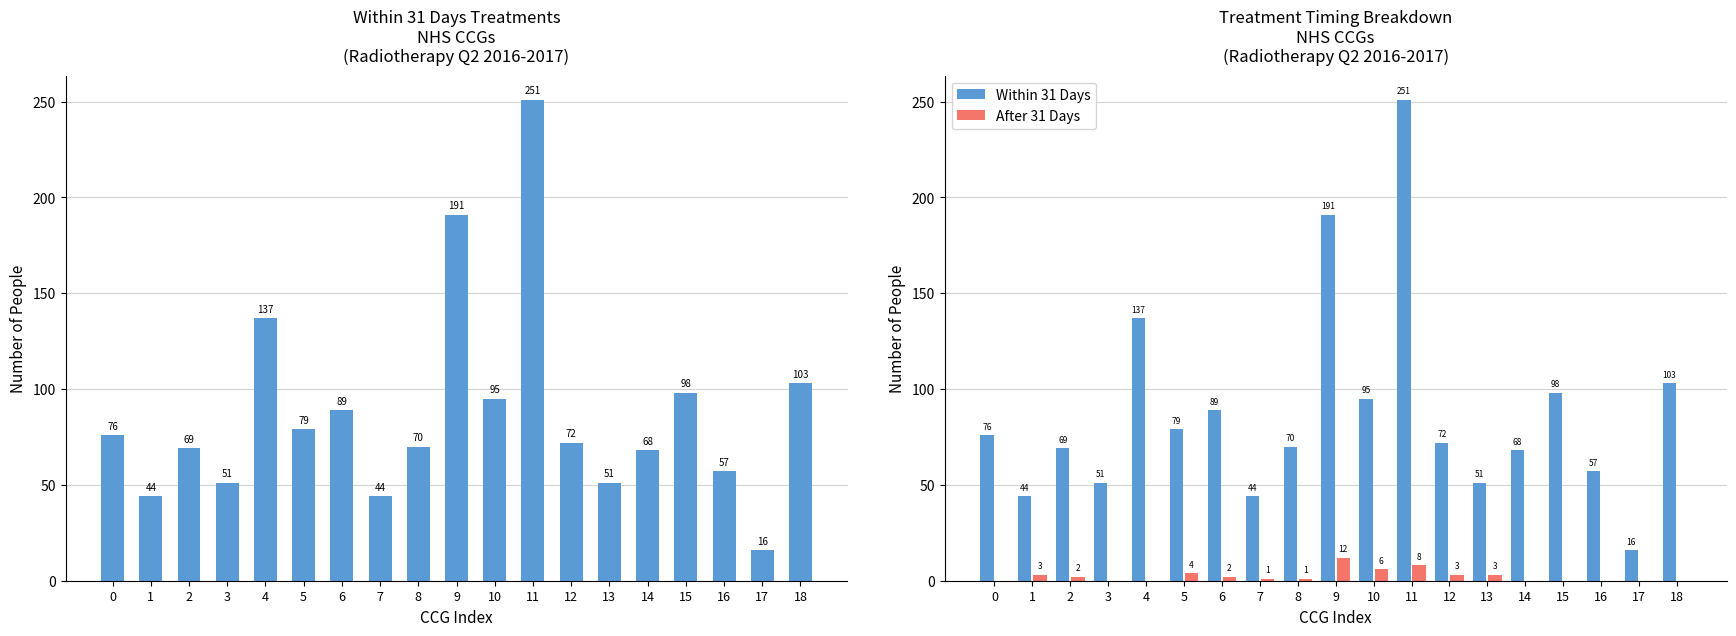

Which has a higher value, 15 or 11?

11